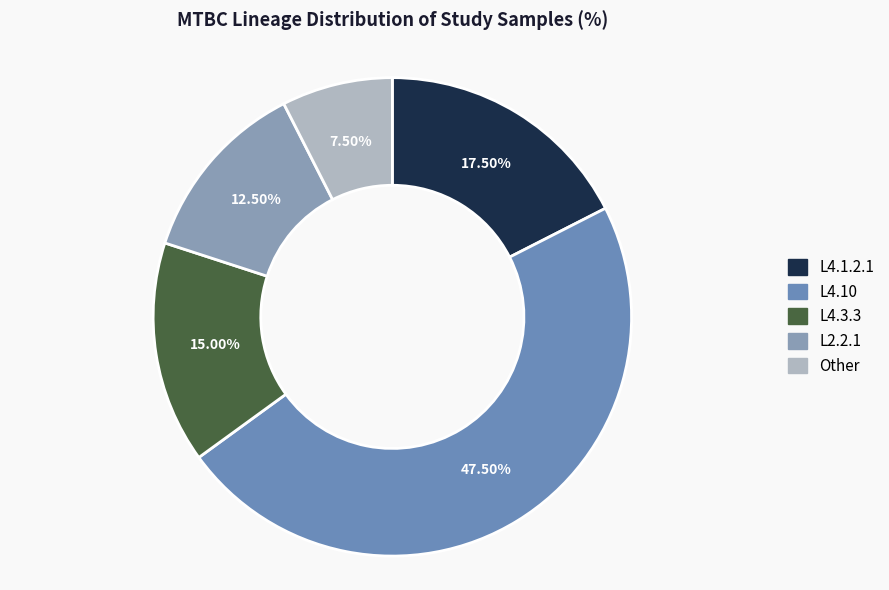

To the nearest percent, what is the difference between the largest and smallest slice percentages?

40%